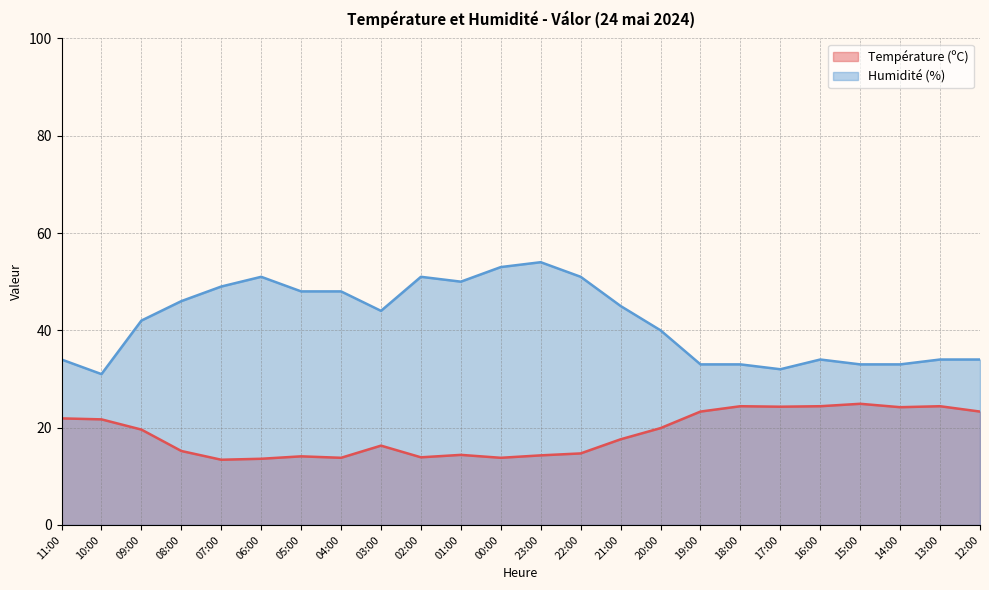

At which category does Humidité (%) reach its first local peak?

06:00